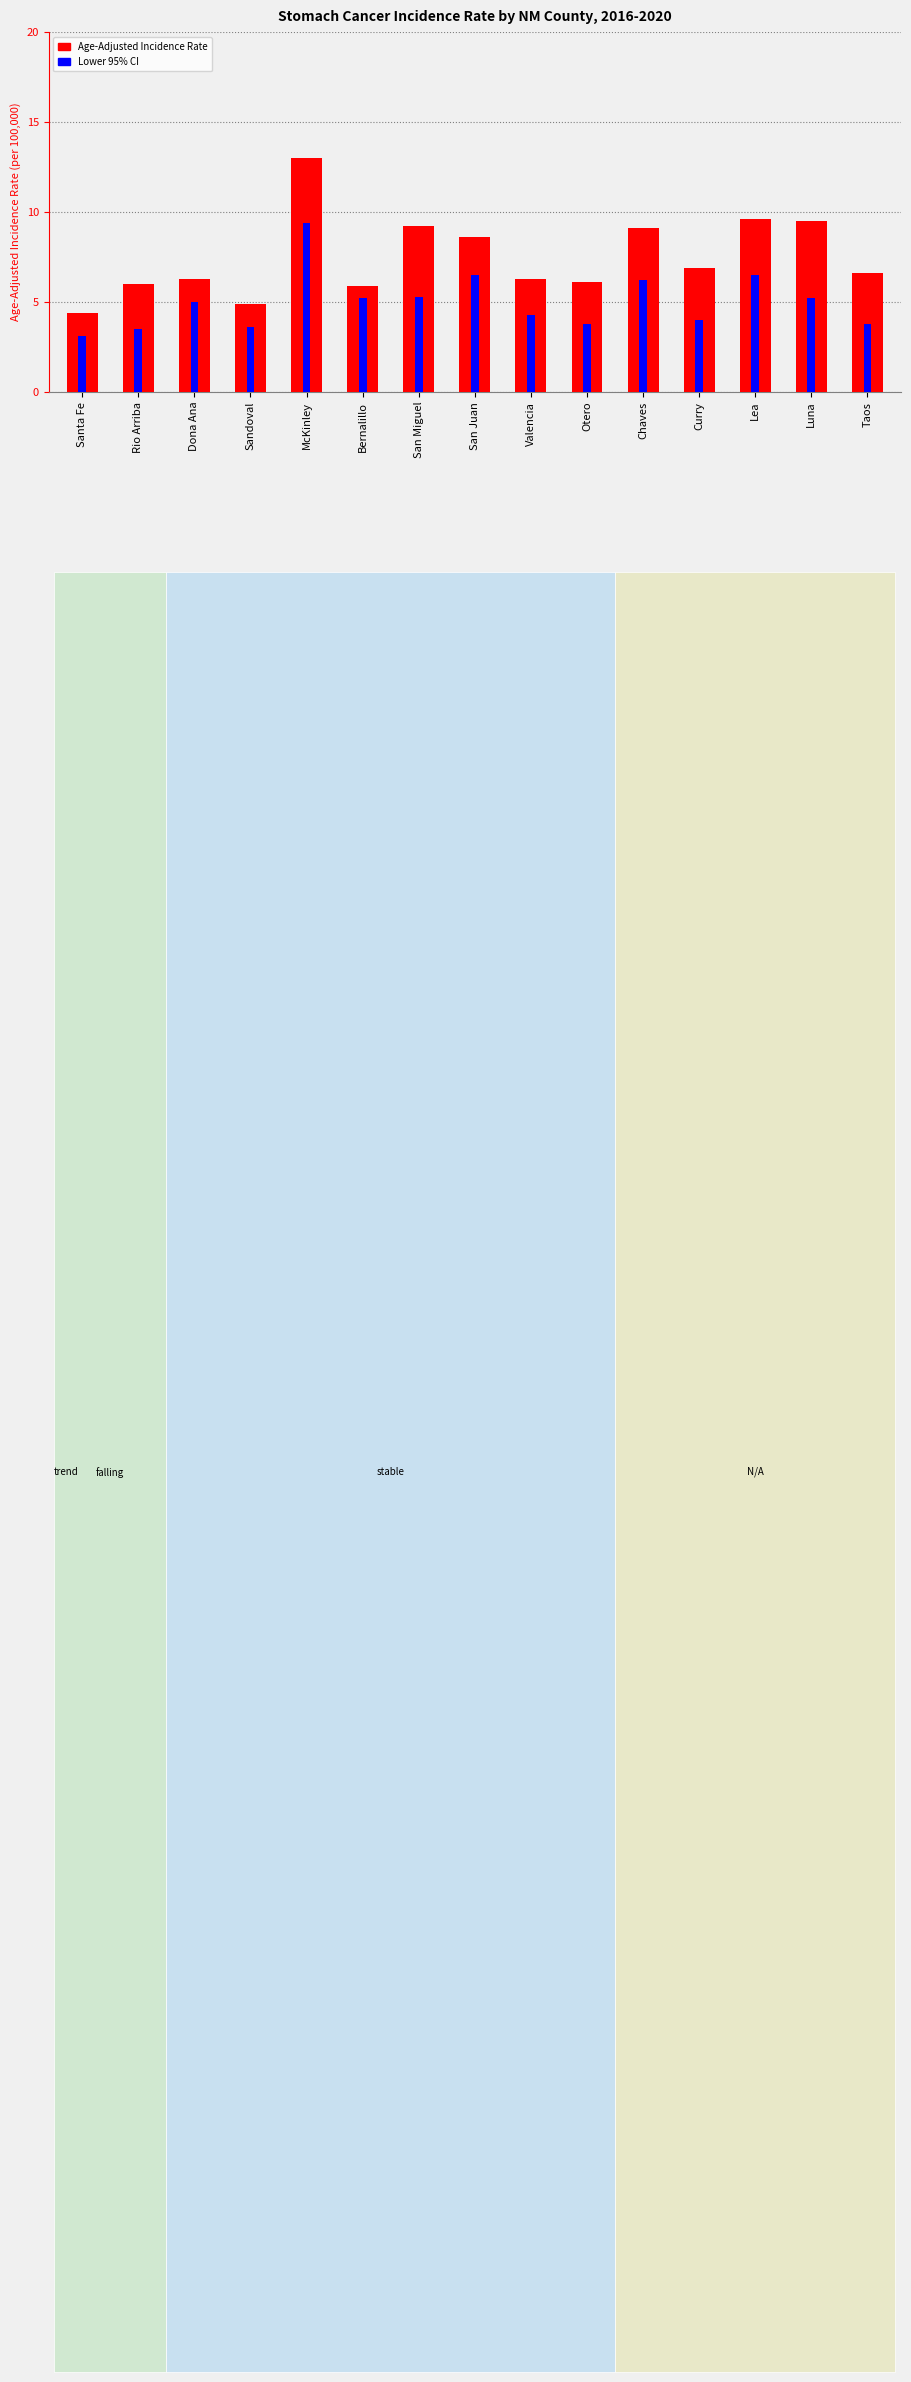

What is the average value of the Lower 95% CI series?

5.0